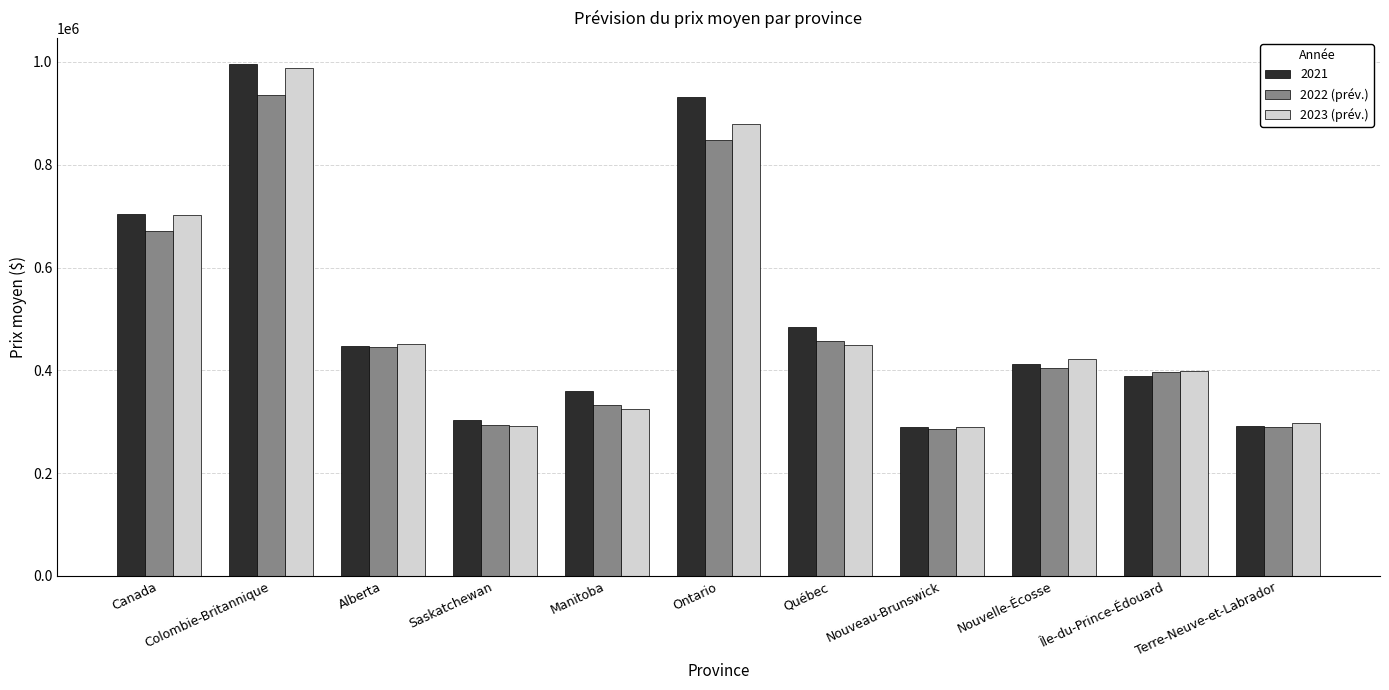

What is the label of the 1st bar from the left?

Canada